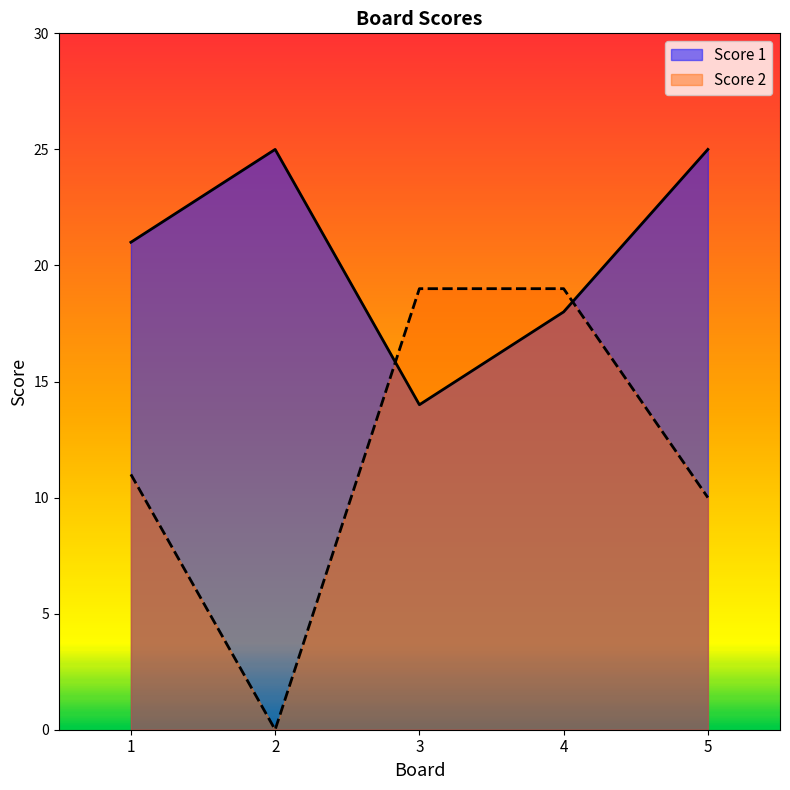

Reading left to right, transcribe all the data shown in this chart.

Score 1: 1=21	2=25	3=14	4=18	5=25
Score 2: 1=11	2=0	3=19	4=19	5=10